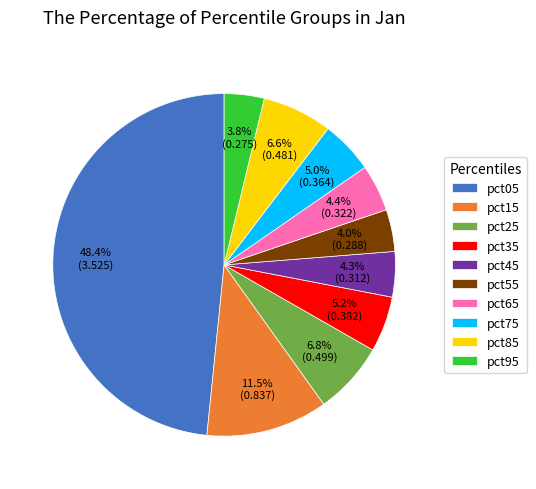

Does any single category account for the majority?

No